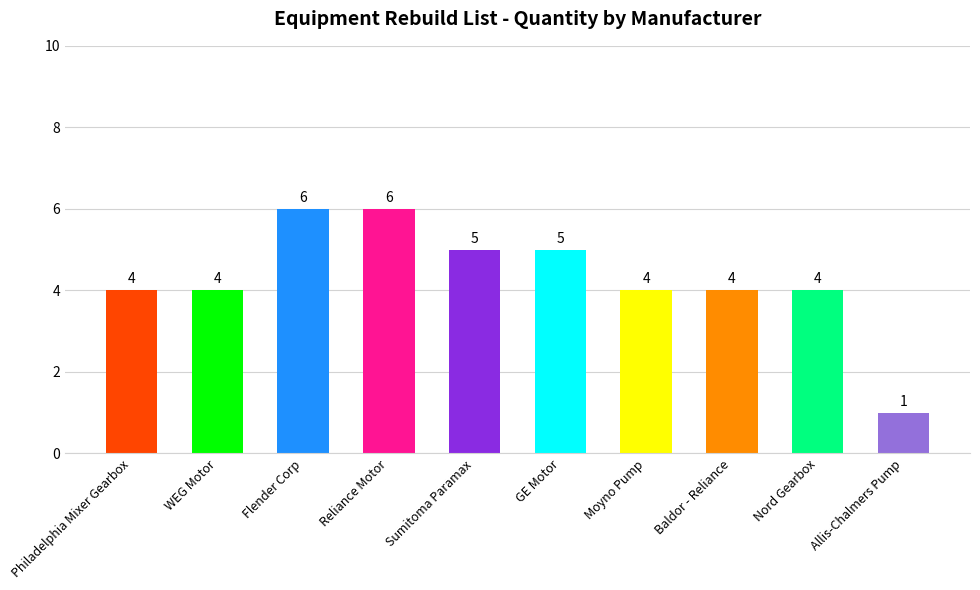

What is the average value?

4